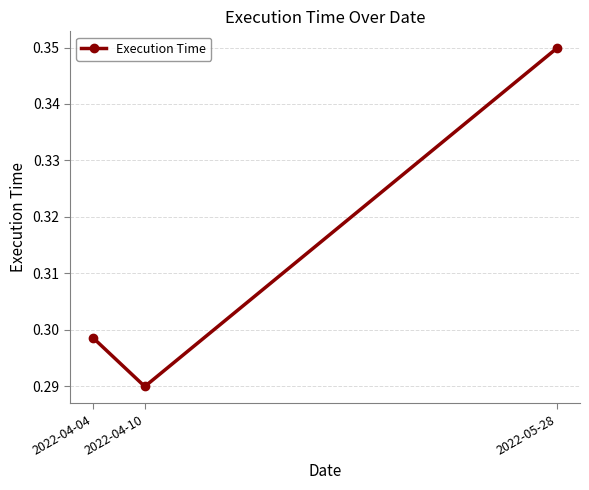

List the labels in order of value, largest first.

2022-05-28, 2022-04-04, 2022-04-10